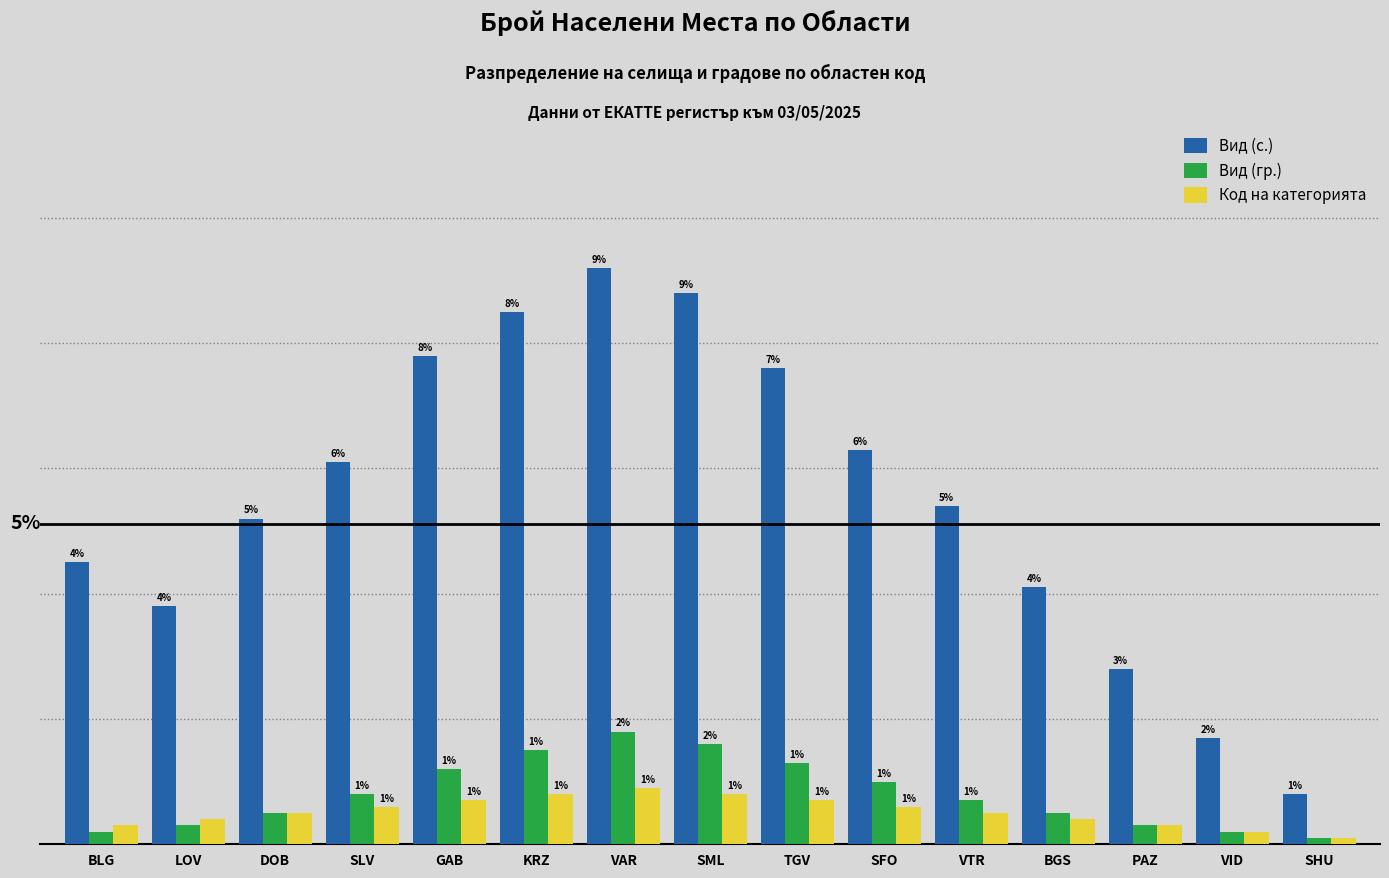

At which category is the sum across all series the highest?

VAR